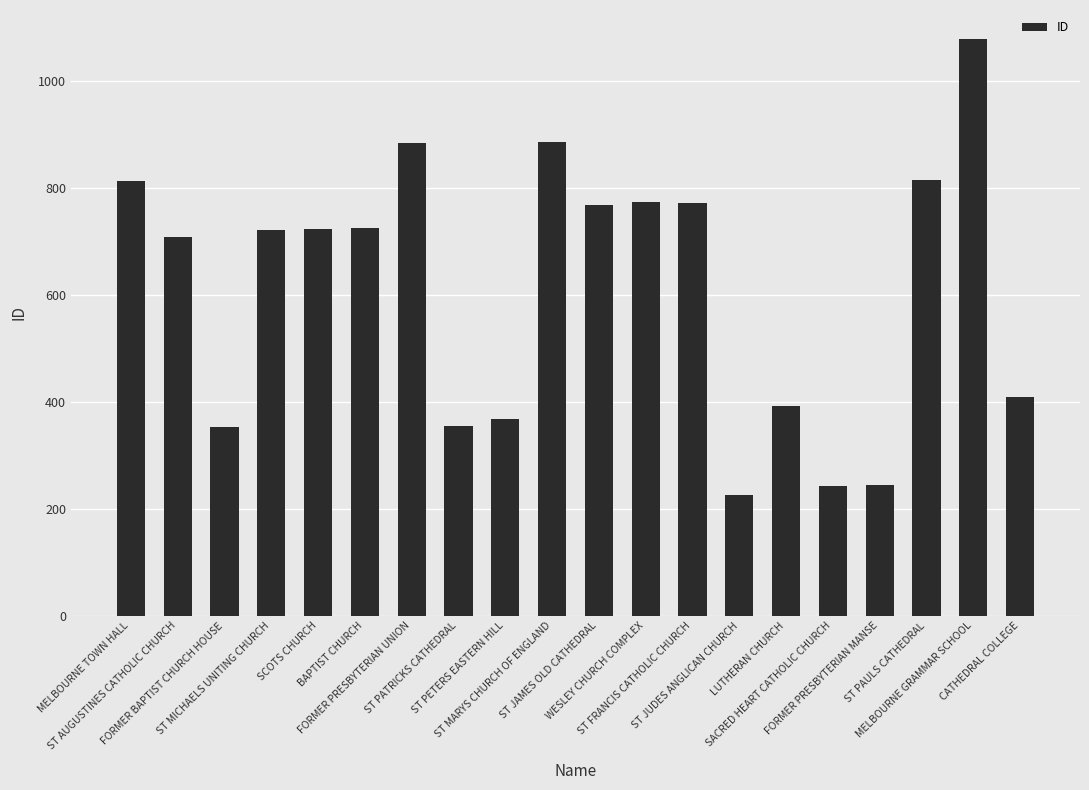

What is the smallest value displayed?

226